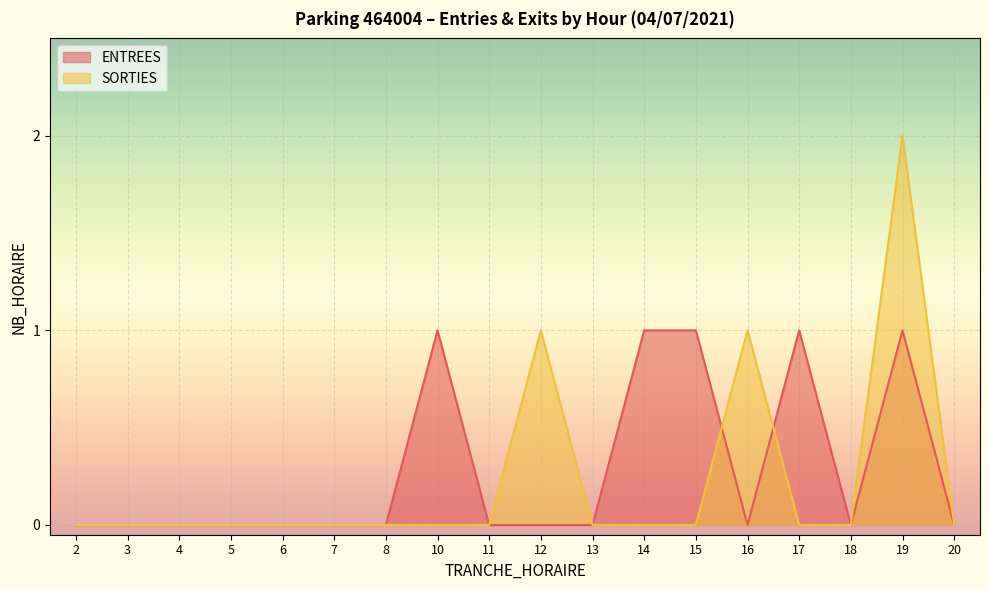

What is the sum of all ENTREES values?

5